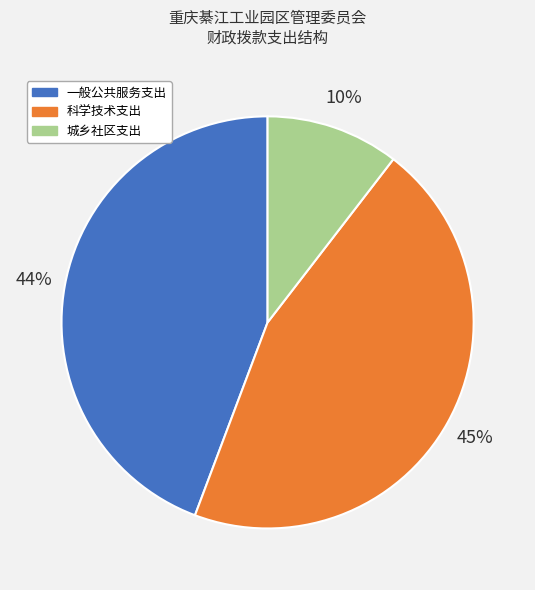

Rank the categories by value from highest to lowest.

科学技术支出, 一般公共服务支出, 城乡社区支出